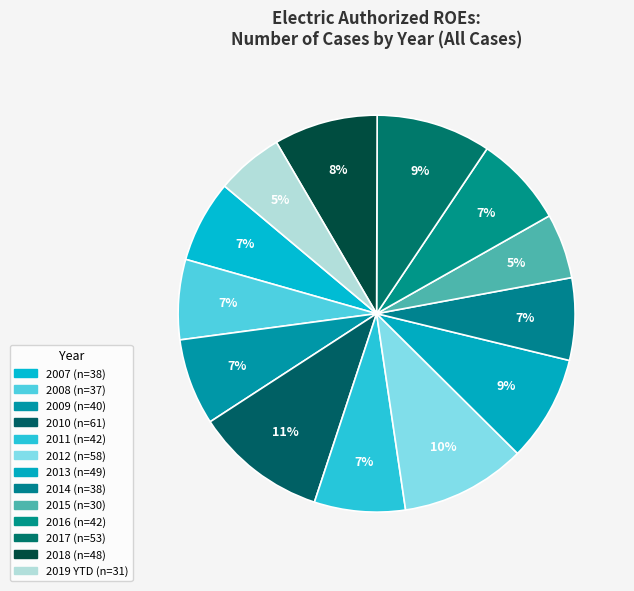

What is the ratio of the value at 2011 to the value at 2017?

0.8